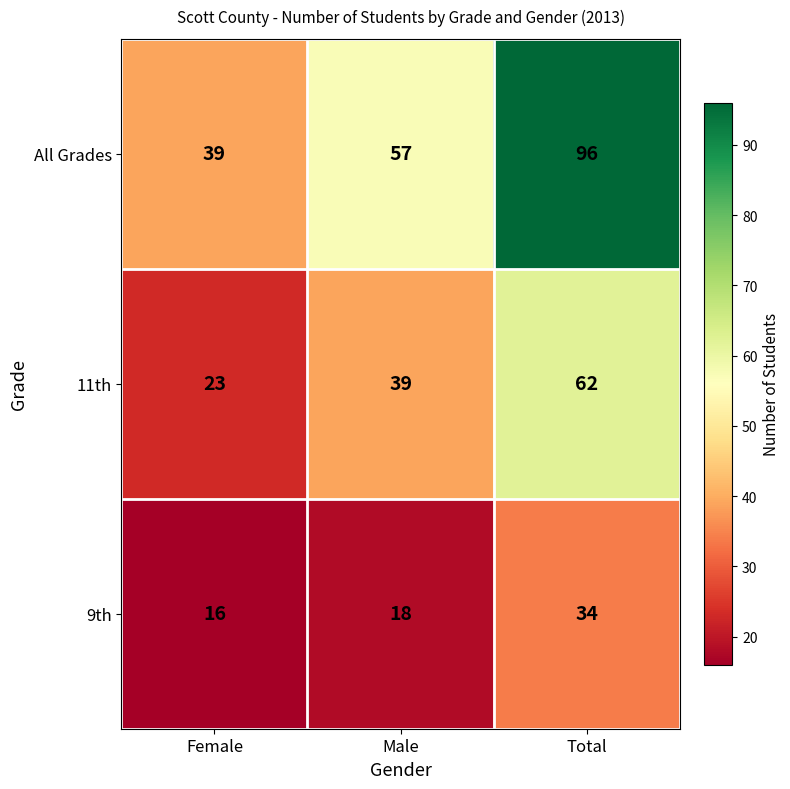

Reading right to left, extract all data points from this chart.

All Grades: 96	57	39
11th: 62	39	23
9th: 34	18	16